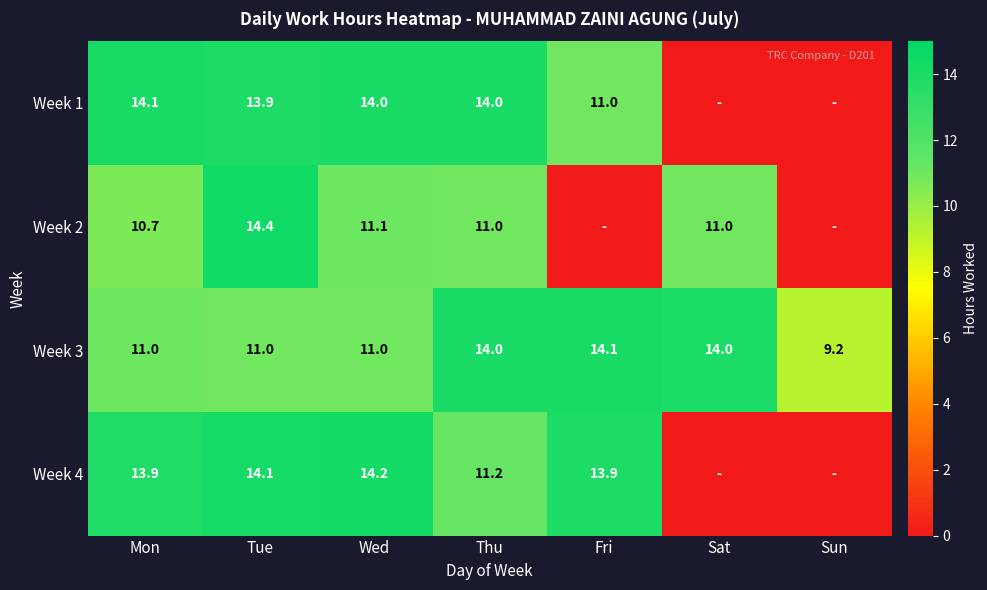

What is the spread (max minus min) of values at Sun?

9.2